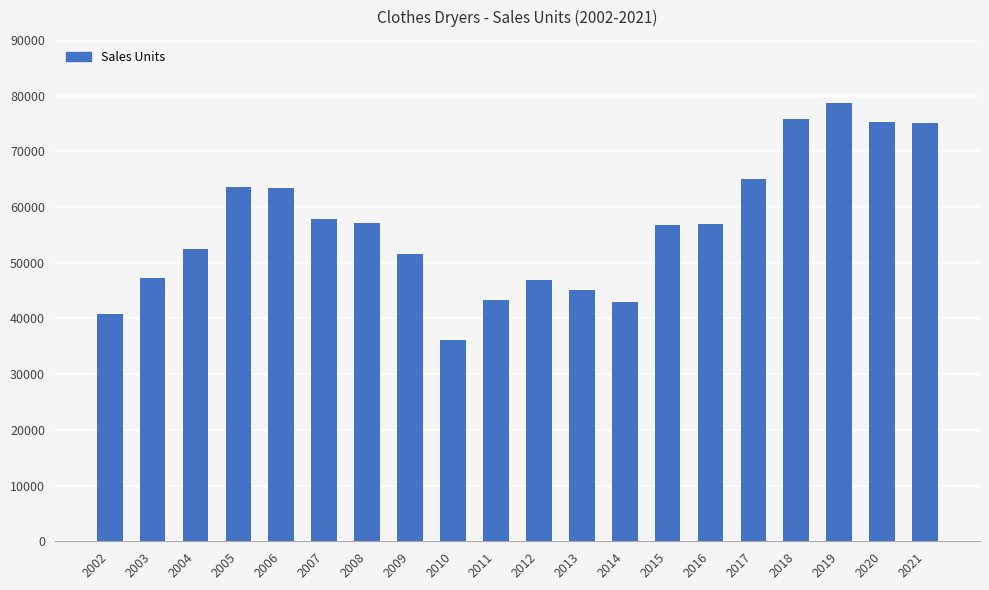

What is the value of the 14th bar from the left?

56762